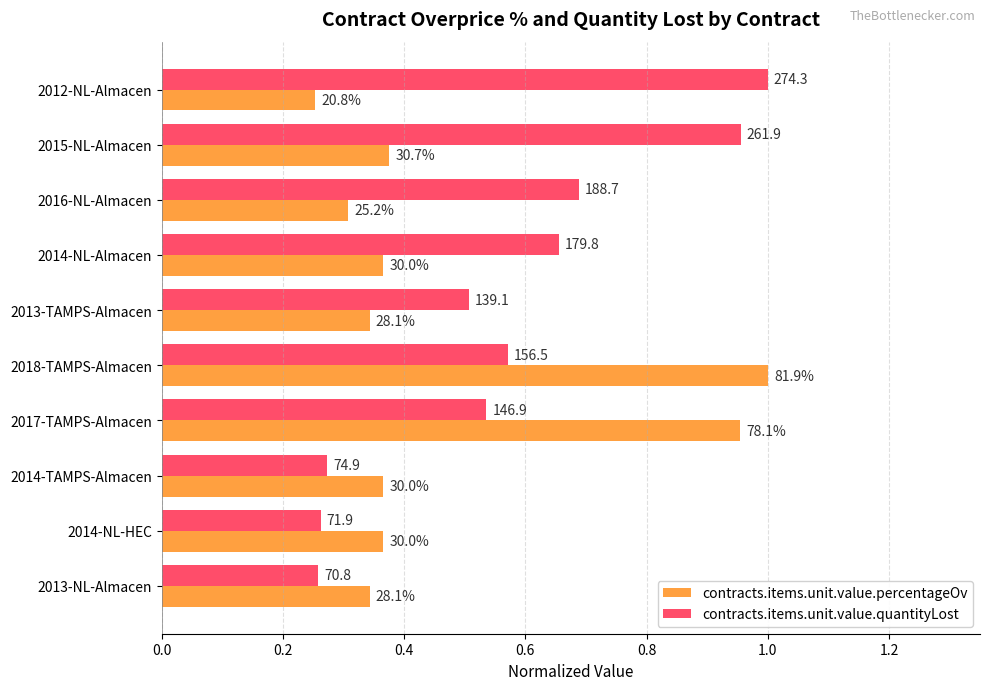

What are all the series names shown in the legend?

contracts.items.unit.value.percentageOv, contracts.items.unit.value.quantityLost